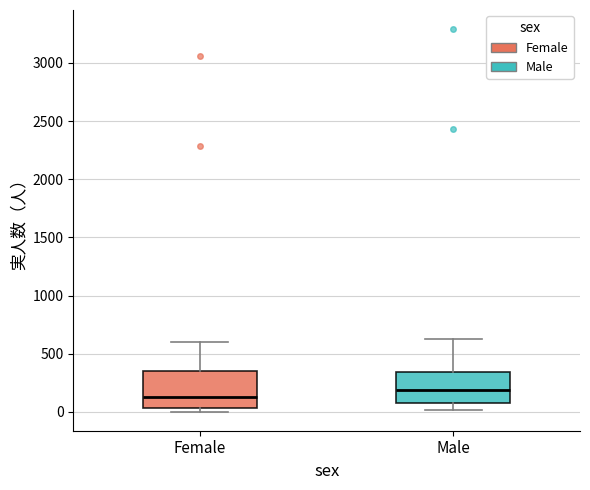

Reading left to right, read every box against the y-axis: the position of its median line, the range the box covers, and the ends of its whiskers. The values are not printed on the chart, so give them approximately, as read against the axis.

Female: median 150, box 50 to 350, whiskers 0 to 600
Male: median 200, box 50 to 350, whiskers 0 to 650